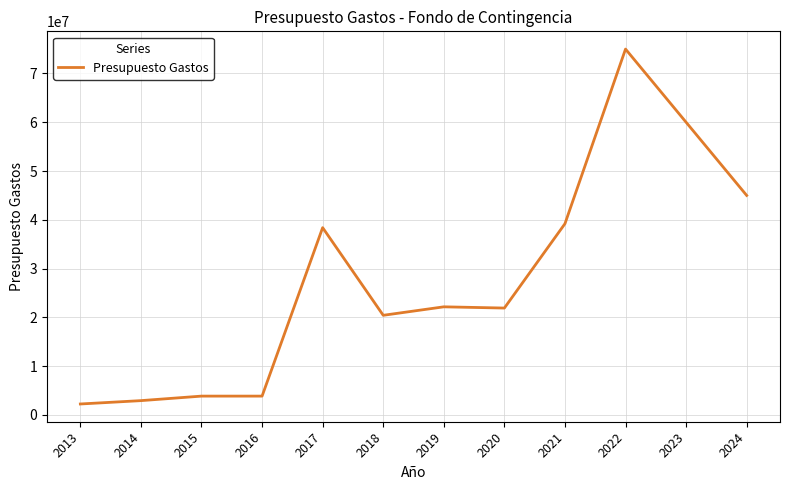

The value at 2020 is 21919170. True or false?

True